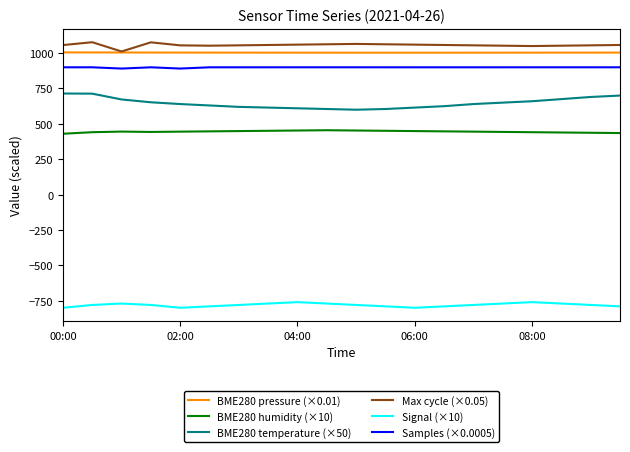

What is the maximum value for Samples (×0.0005)?

899.9